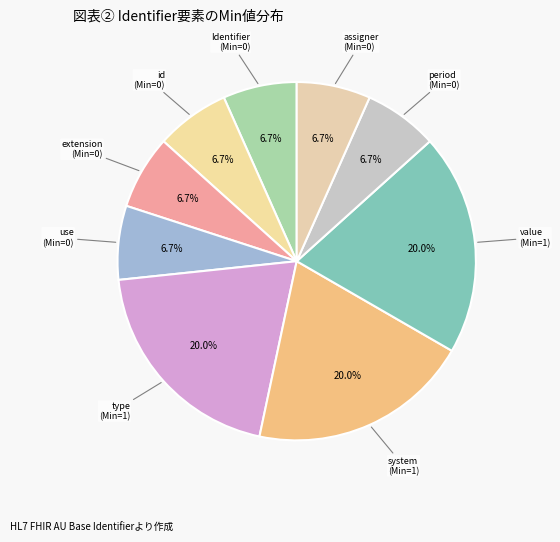

How many slices are in this pie chart?

9